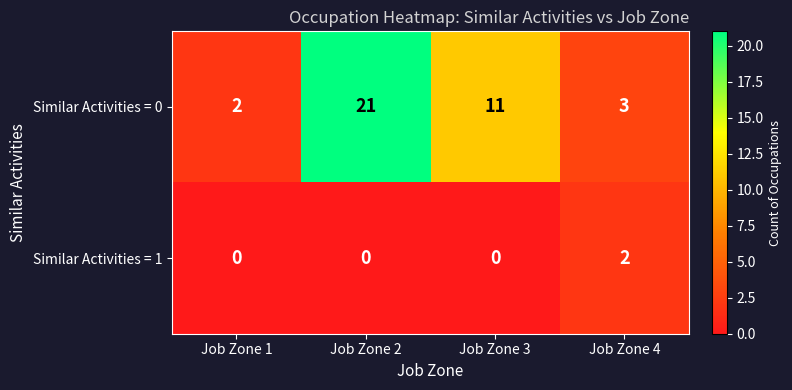

Which category has the highest value in the Similar Activities = 0 series?

Job Zone 2